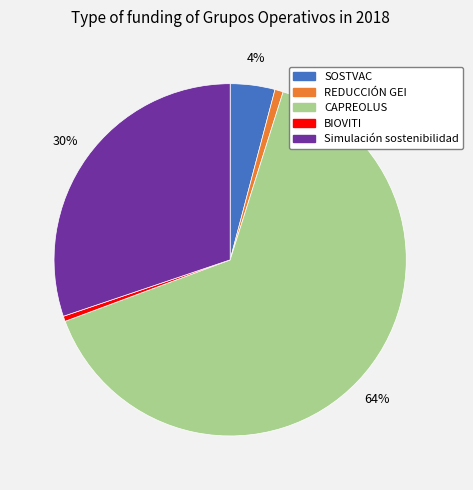

Which category has the biggest portion of the pie?

CAPREOLUS